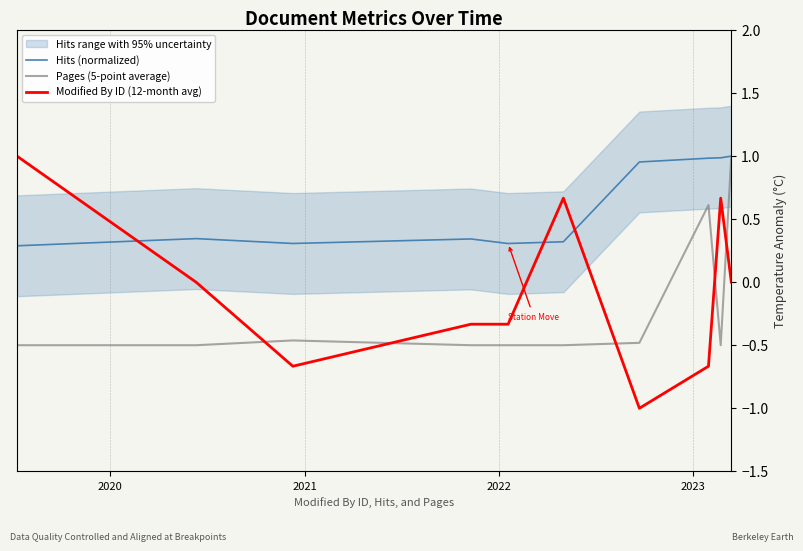

What is the difference between the second highest and second lowest values in the Hits (normalized) series?

0.7